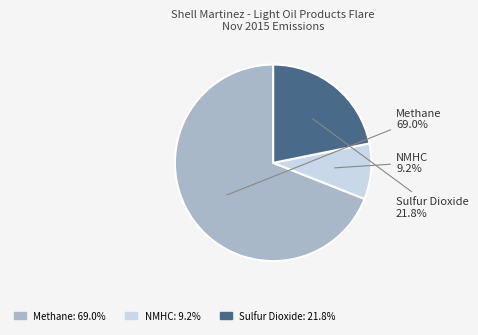

Rank the categories by value from lowest to highest.

NMHC, Sulfur Dioxide, Methane